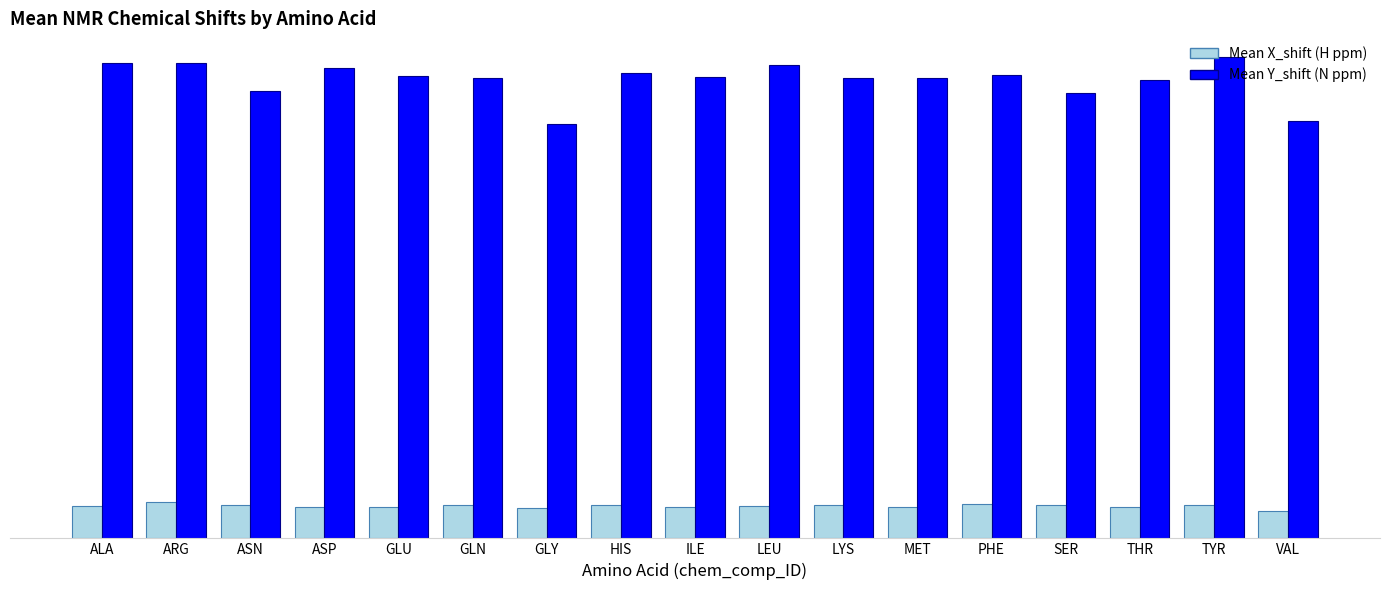

Does the chart contain any negative values?

No